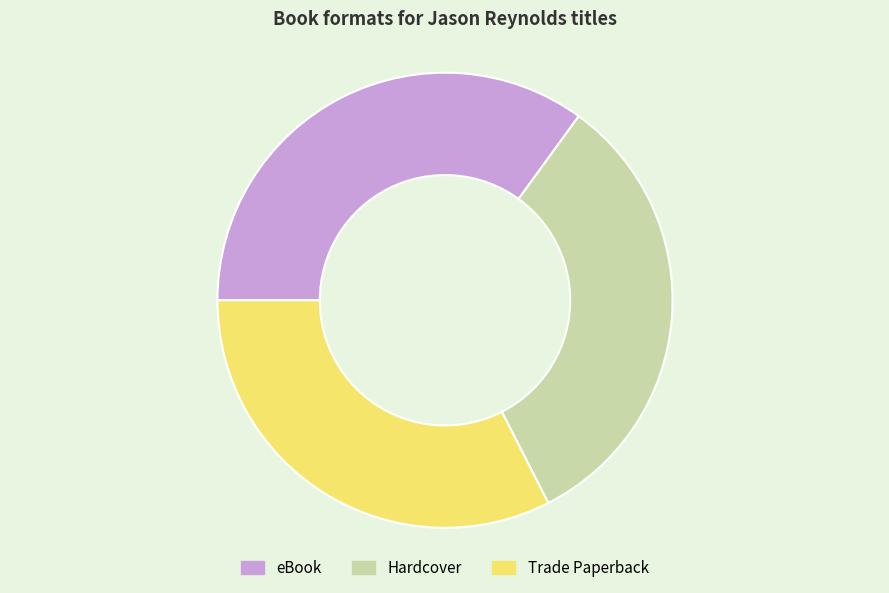

True or false: Trade Paperback accounts for 32% of the total.

True